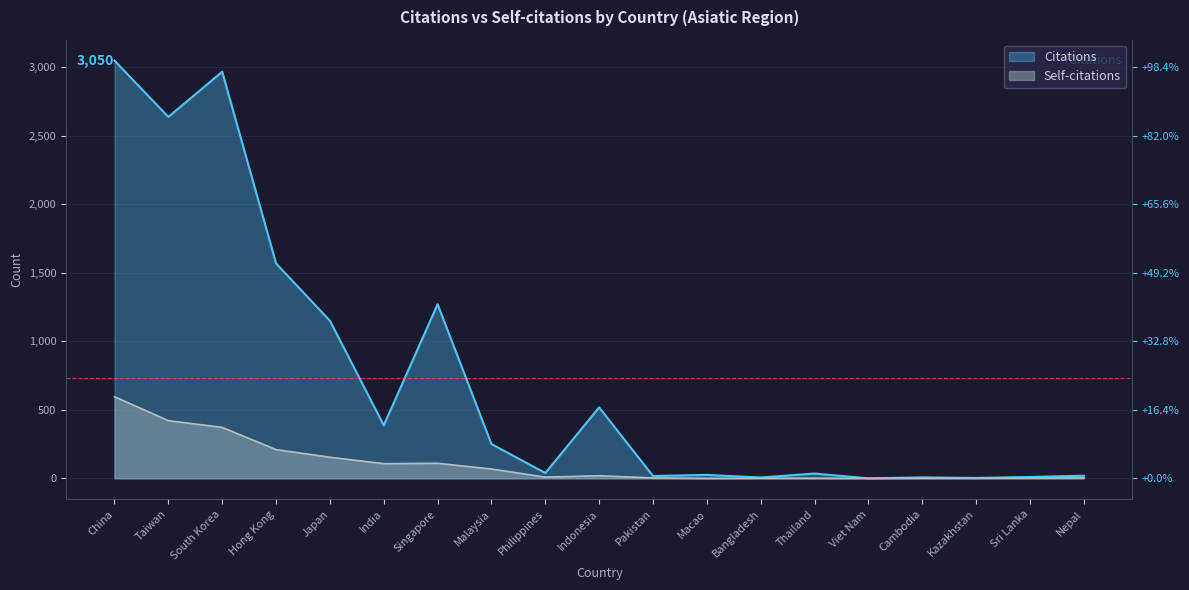

True or false: Self-citations and Citations intersect in this chart.

False